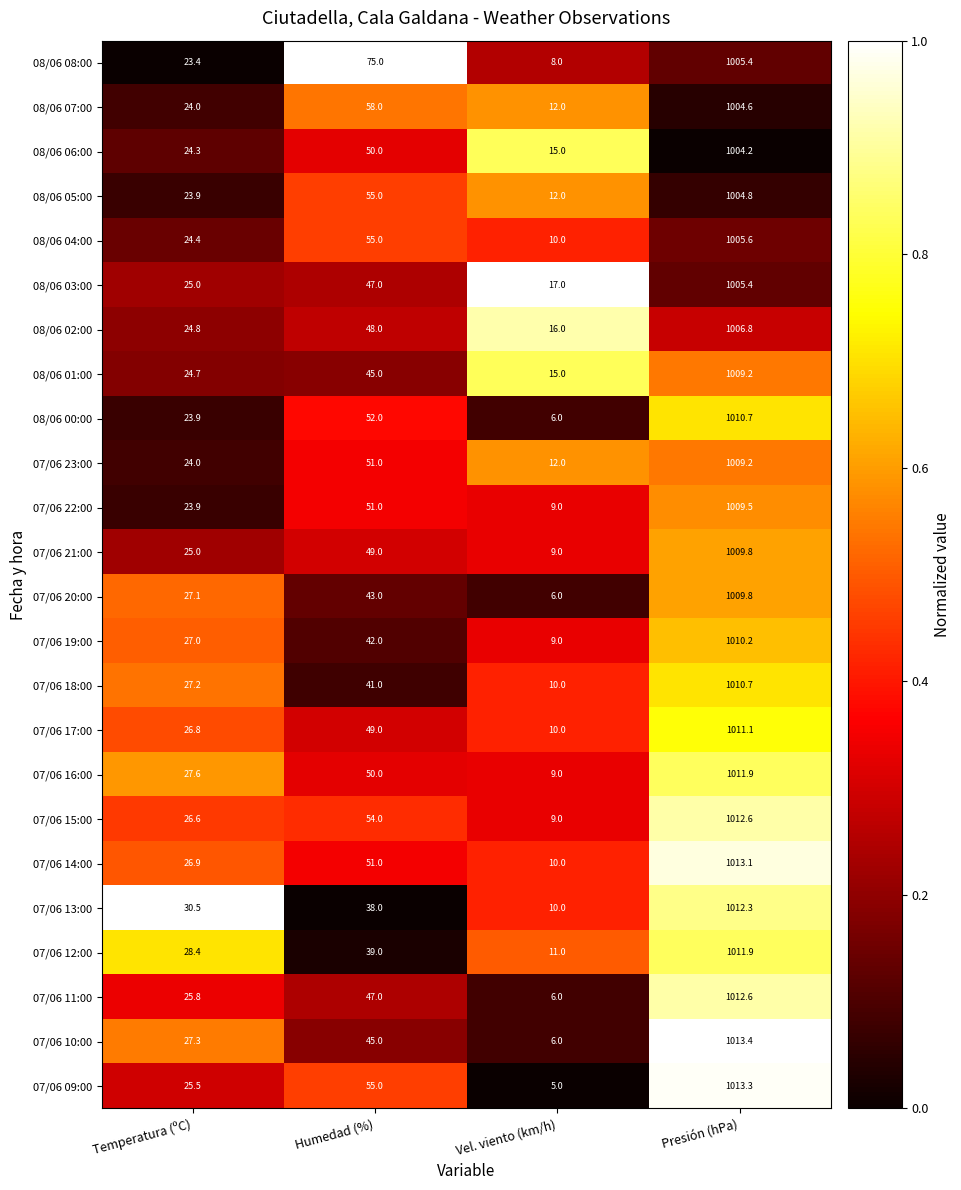

What is the approximate value of 08/06 02:00 at Presión (hPa)?

1006.8